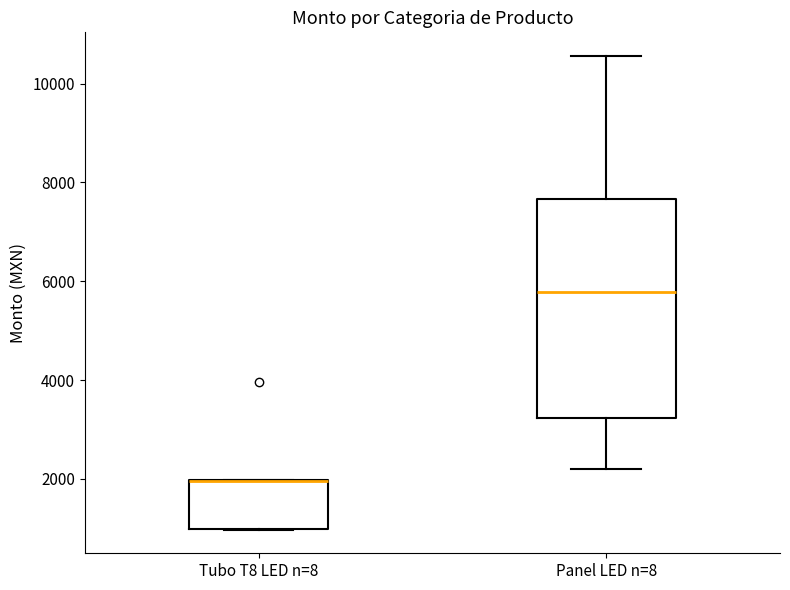

Reading left to right, transcribe this box plot: for each box, give where its median line is, the range the box spans, and where its two whiskers end, as read against the y-axis. The values are not printed on the chart, so give them approximately, as read against the axis.

Tubo T8 LED n=8: median 2000 (drawn on the box's upper edge), box 1000 to 2000, whiskers 1000 to 2000
Panel LED n=8: median 5800, box 3200 to 7600, whiskers 2200 to 10600